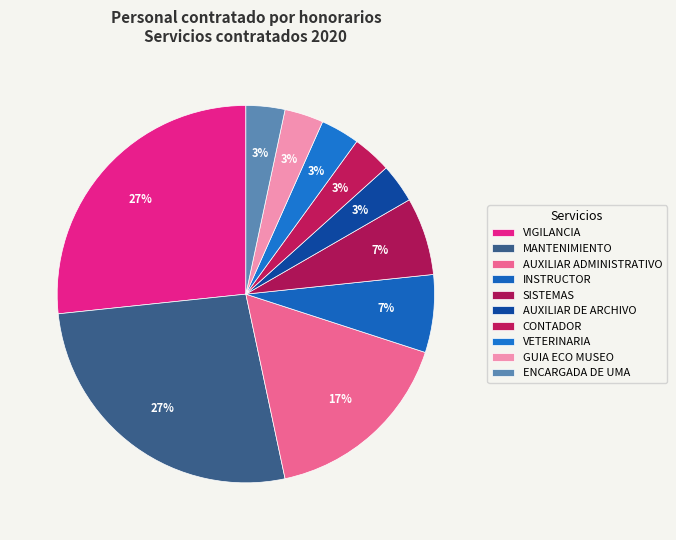

Count the number of slices in the pie.

10